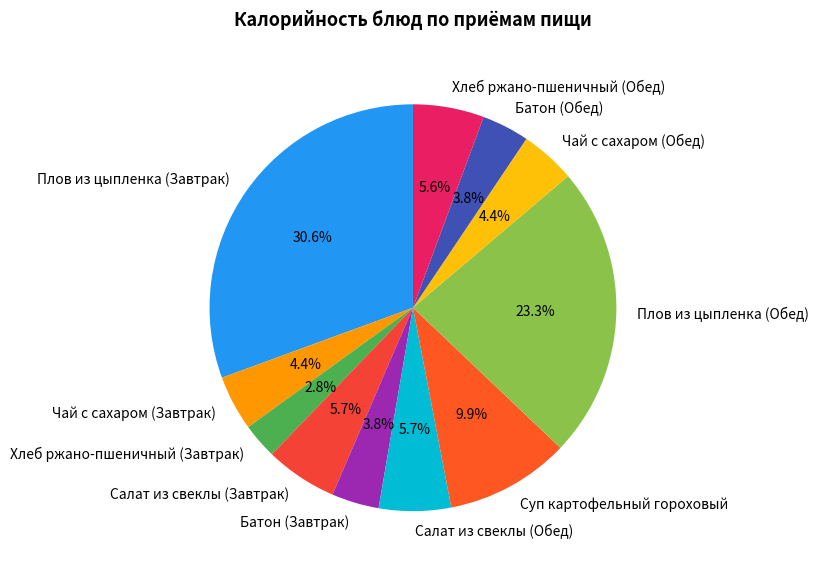

What is the smallest slice in the pie chart?

Хлеб ржано-пшеничный (Завтрак)